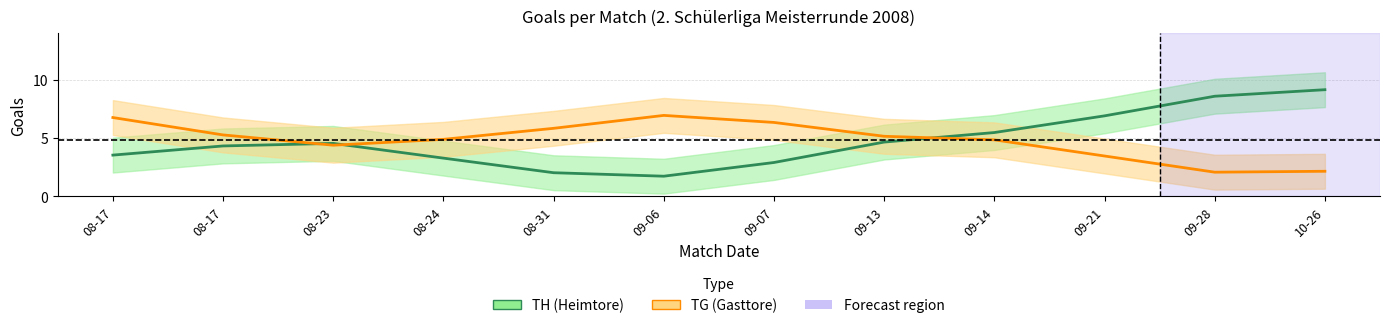

What is the label of the 7th point from the right?

09-06